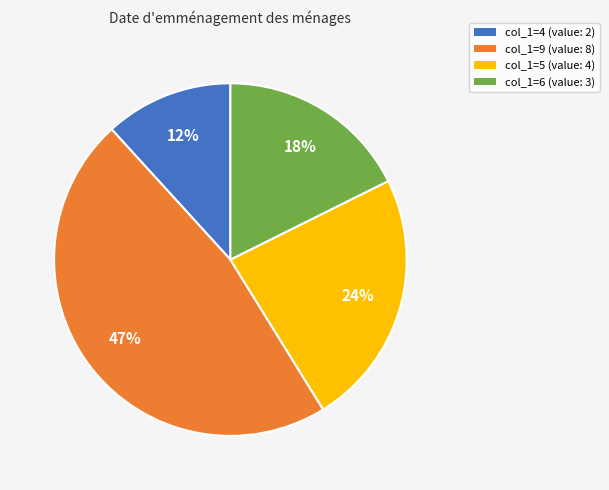

True or false: col_1=4 (value: 2) accounts for 27% of the total.

False